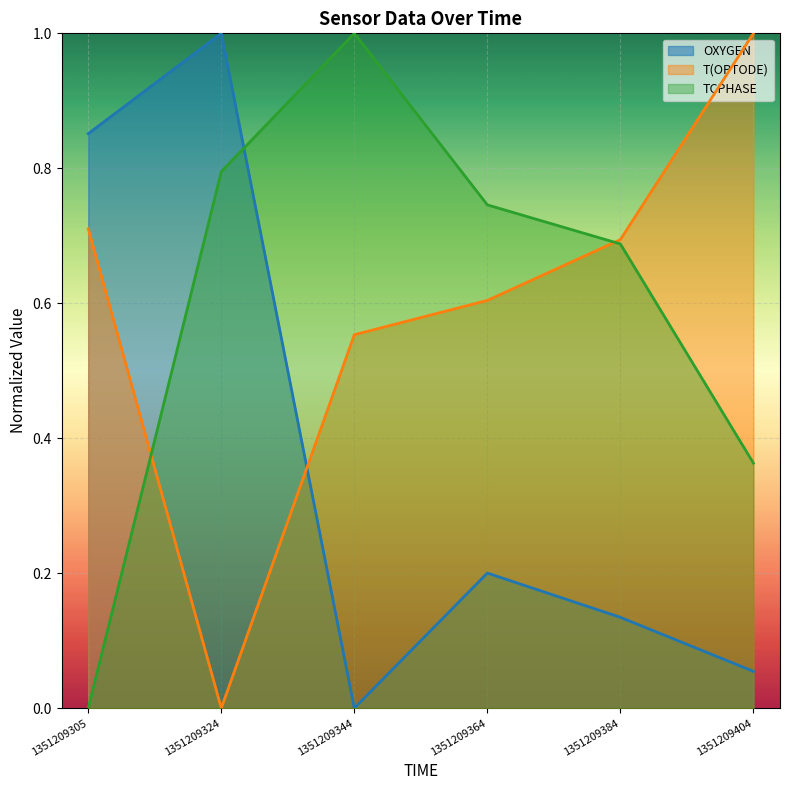

Is the value of T(OPTODE) at 1351209305 greater than the value of TCPHASE at 1351209344?

No